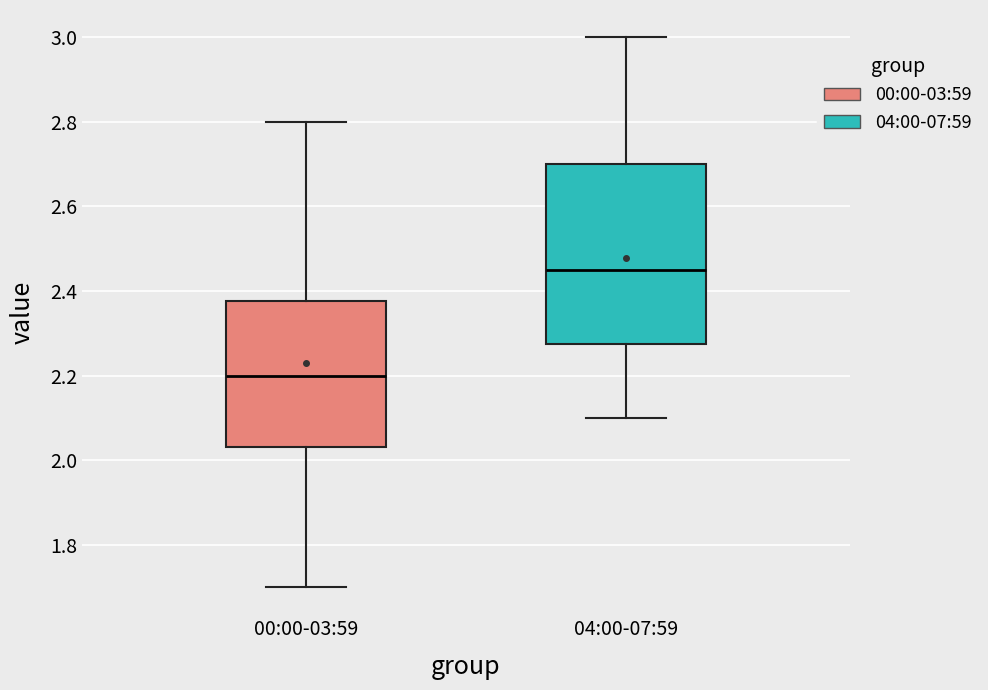

Which box has the lowest median line?

00:00-03:59